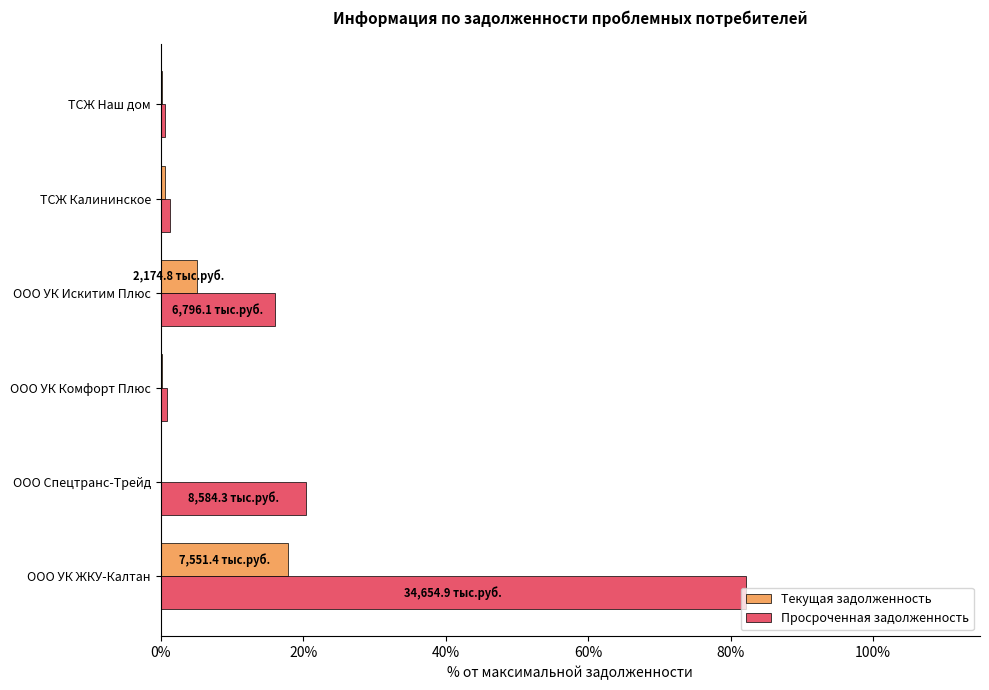

What is the highest value of the Текущая задолженность series?

17.9